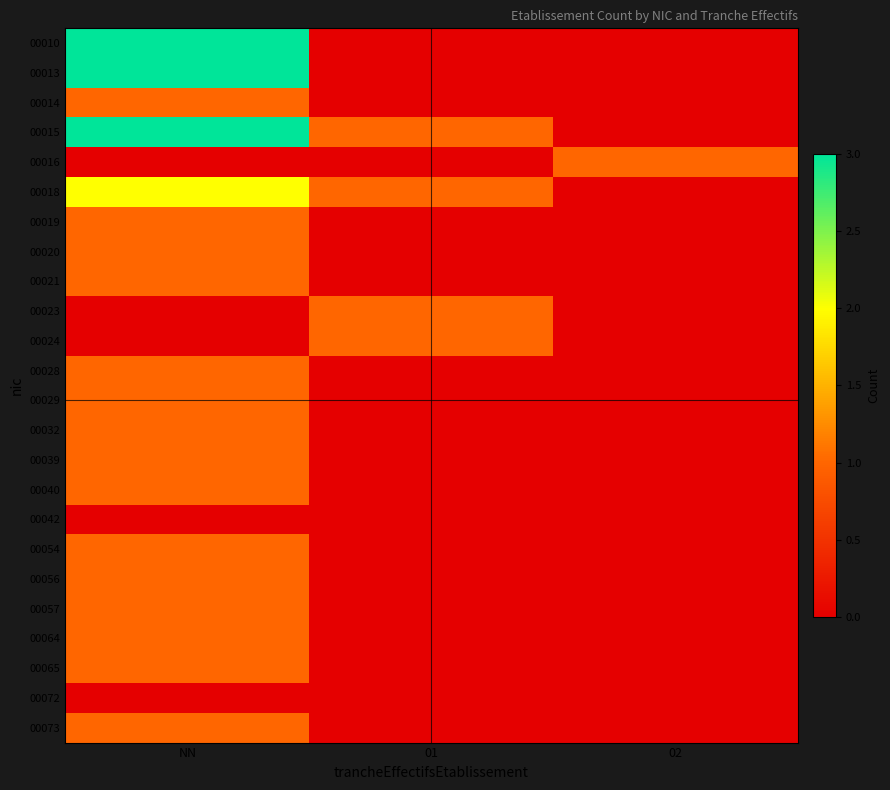

Which has a higher value, 02 or 01?

02